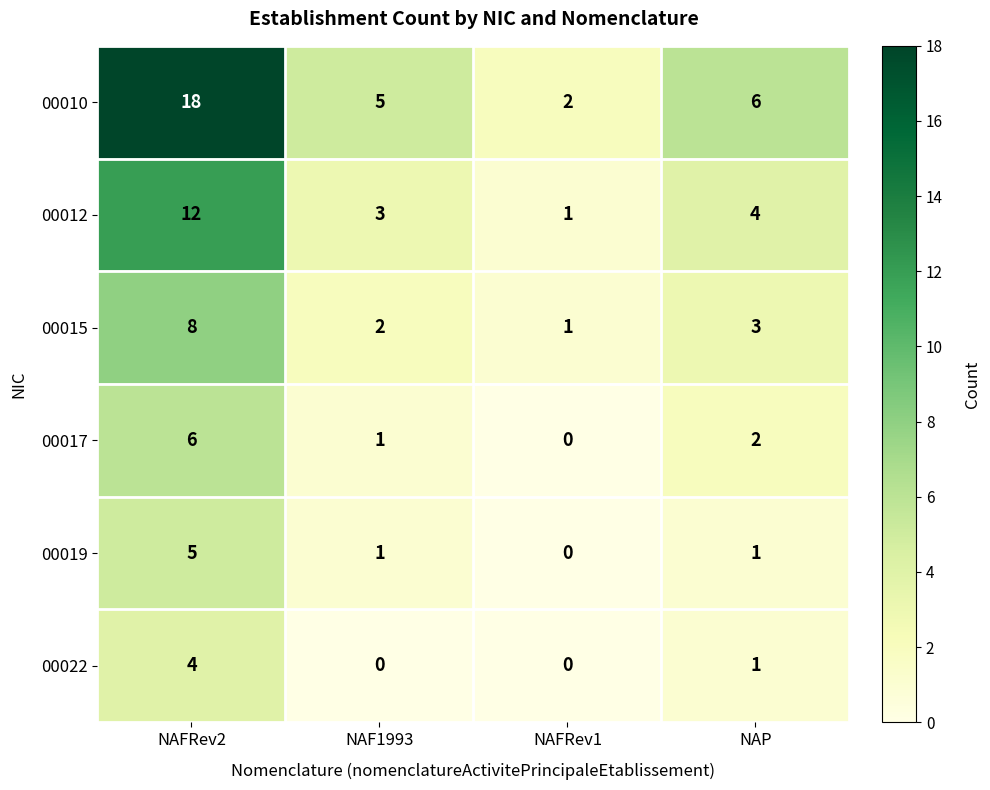

At which label does 00010 first exceed 6?

NAFRev2